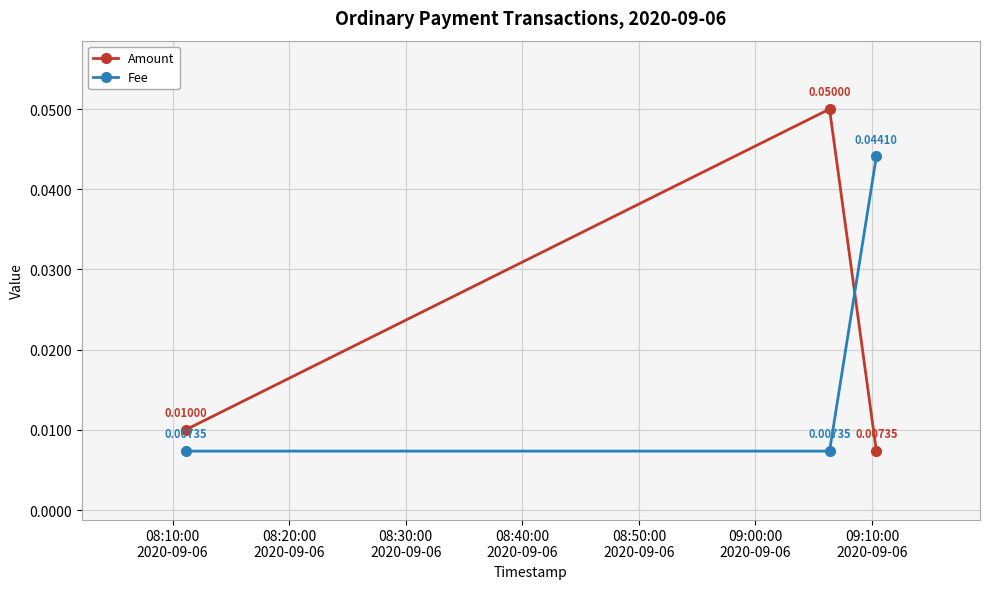

List the series in order of their overall mean, highest first.

Amount, Fee